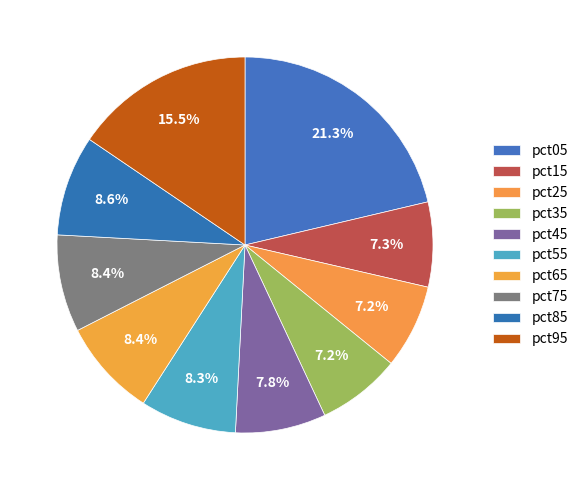

What is the largest slice in the pie chart?

pct05